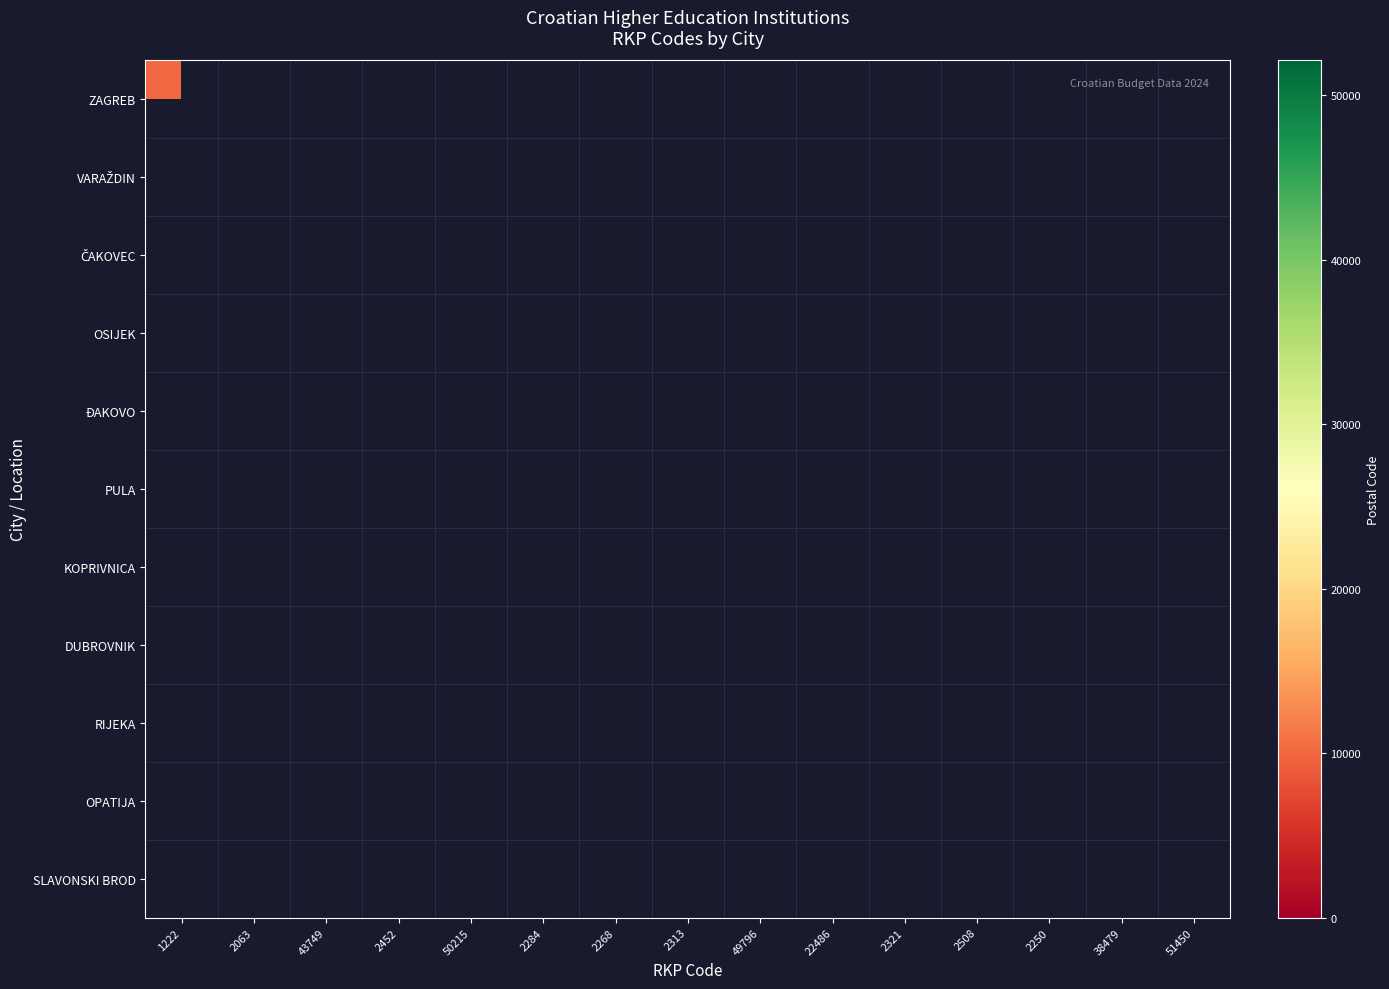

What is the total value across all series at 2452?

31000